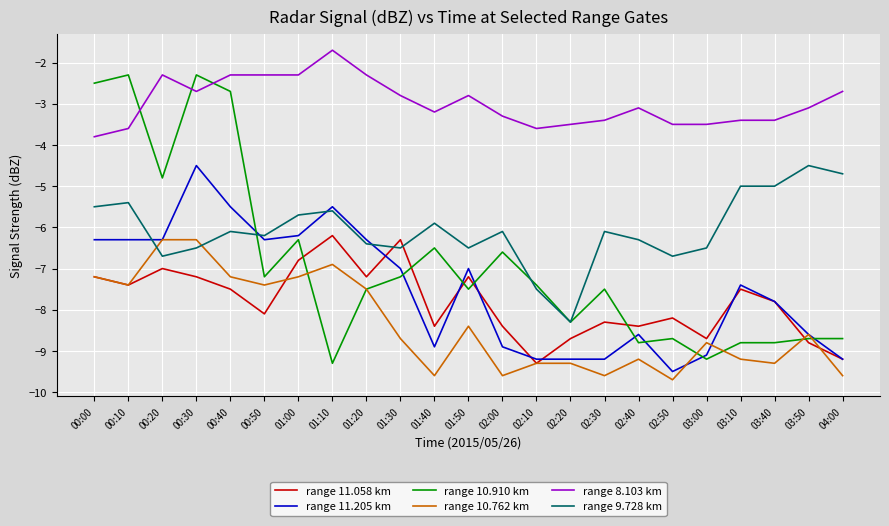

What are all the series names shown in the legend?

range 11.058 km, range 11.205 km, range 10.910 km, range 10.762 km, range 8.103 km, range 9.728 km